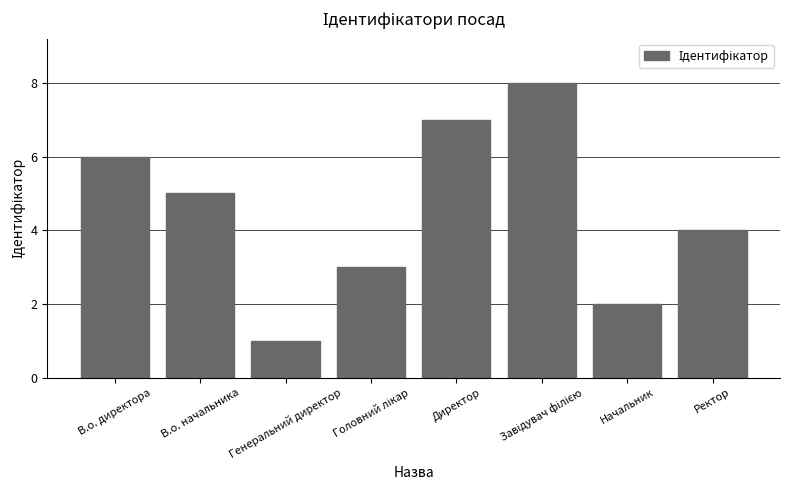

What value does the data have at В.о. директора?

6